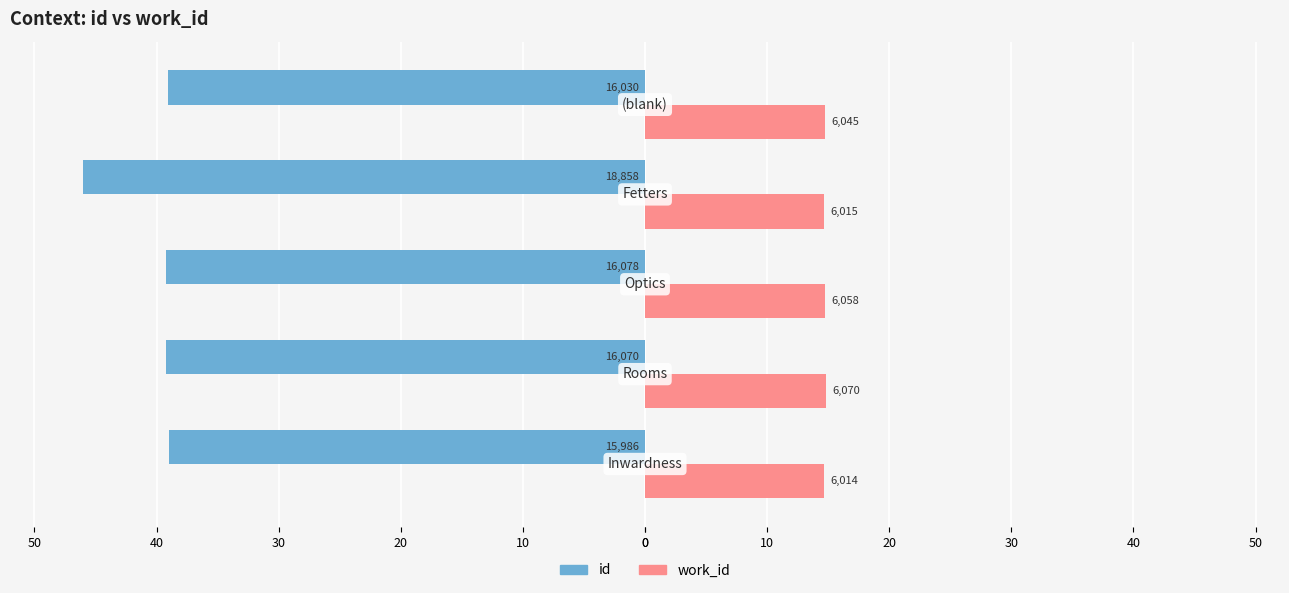

What are all the series names shown in the legend?

id, work_id